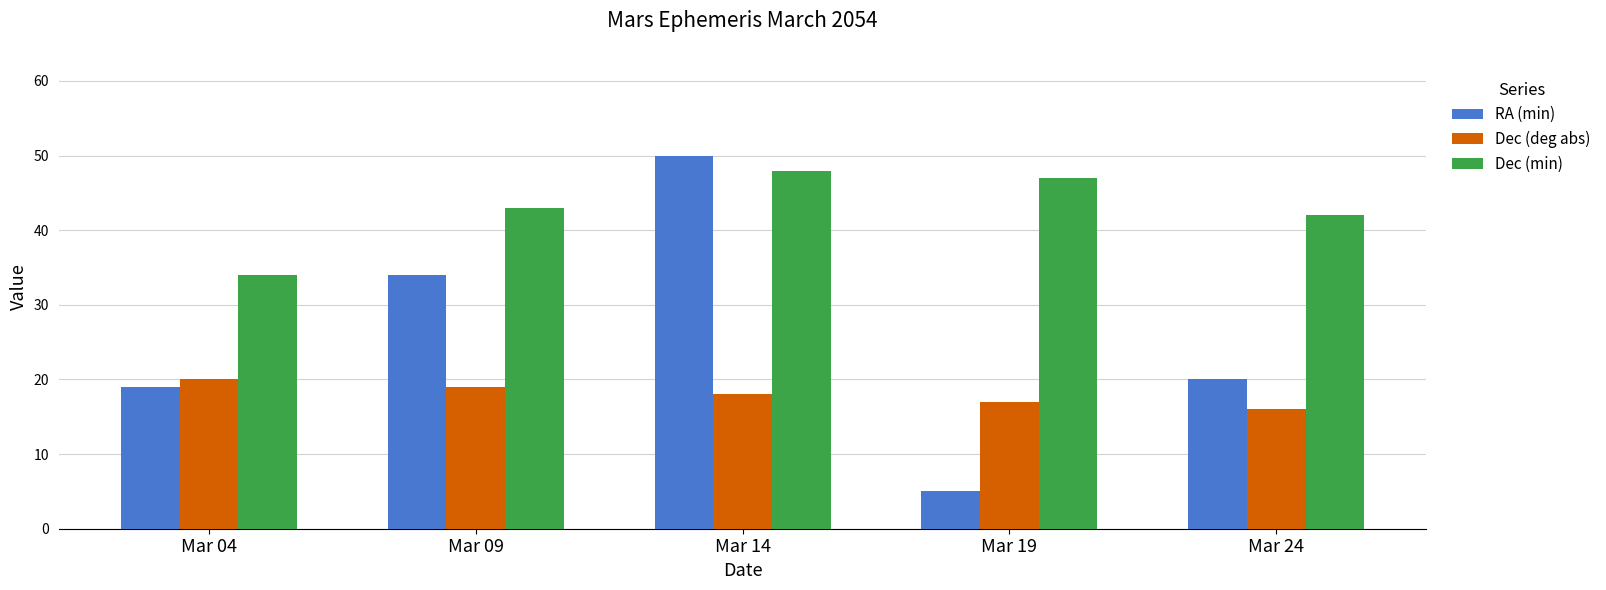

What is the sum of the RA (min) values at Mar 09 and Mar 19?

39